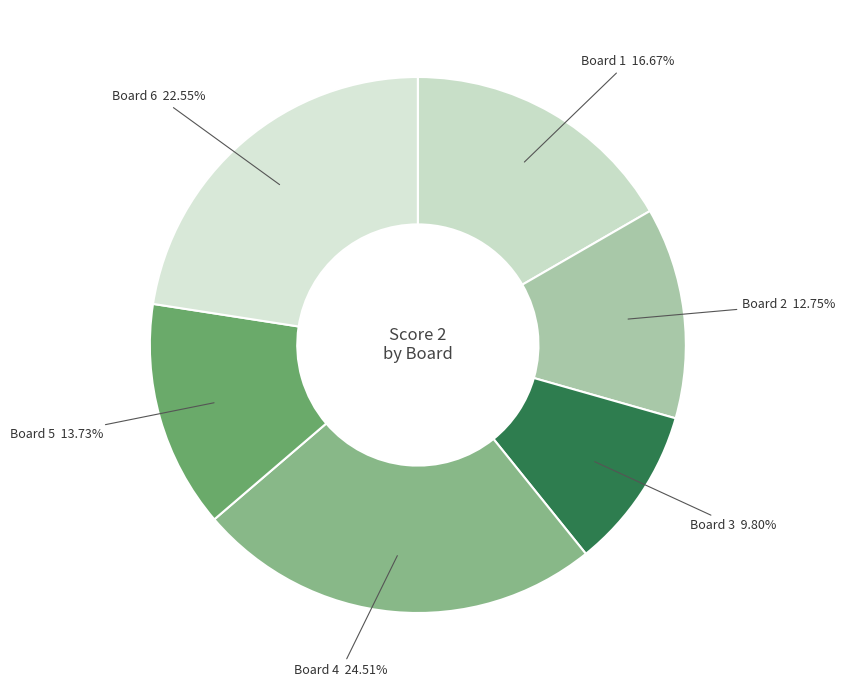

Is there a majority slice in this chart?

No